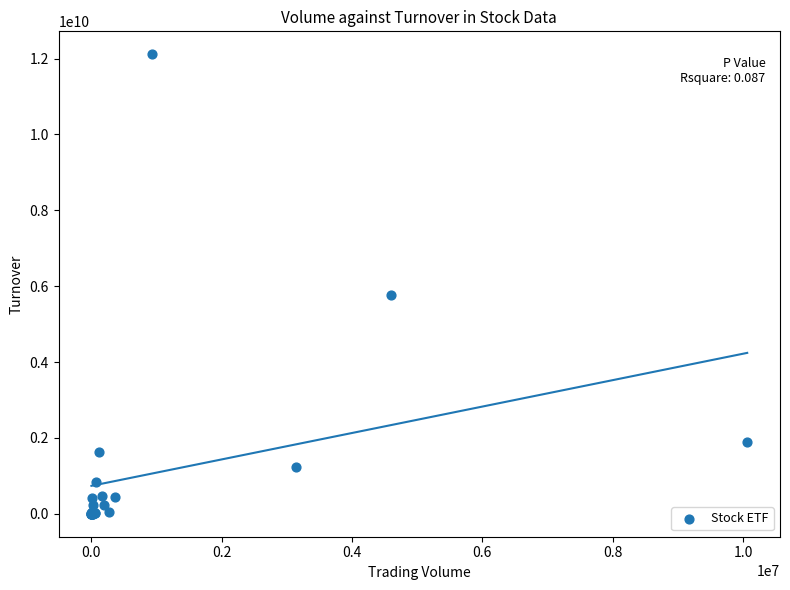

What Y value in the scatter plot is closest to 6057139050?

5779527900